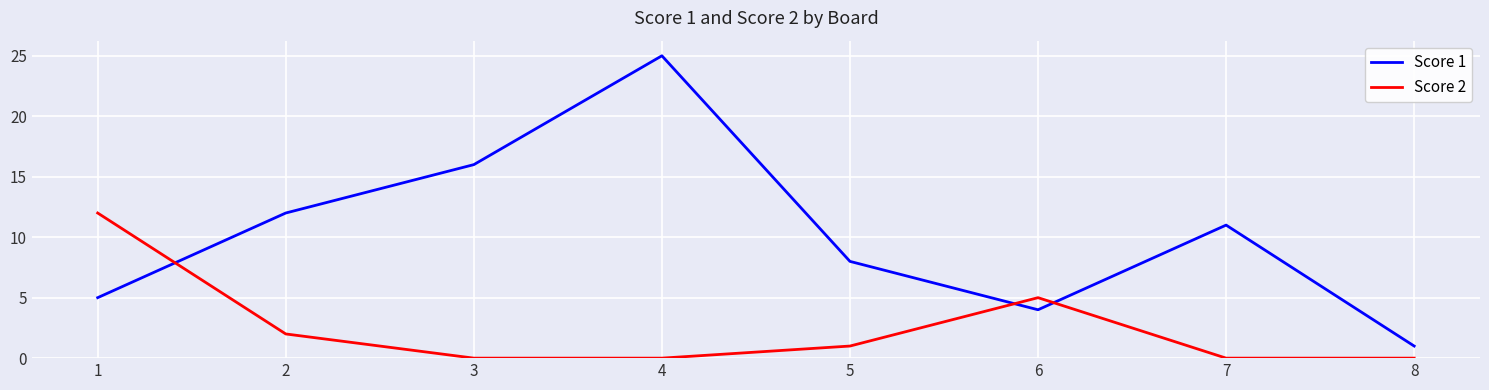

How many lines are shown in the chart?

2